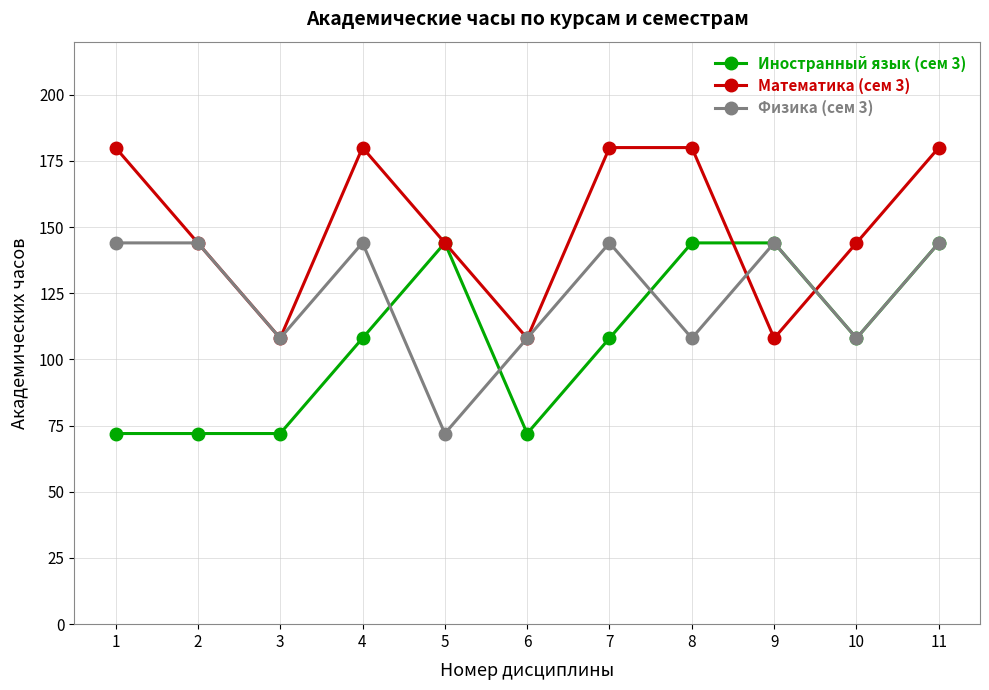

What is the value of the Математика (сем 3) point at the 6th from the left?

108